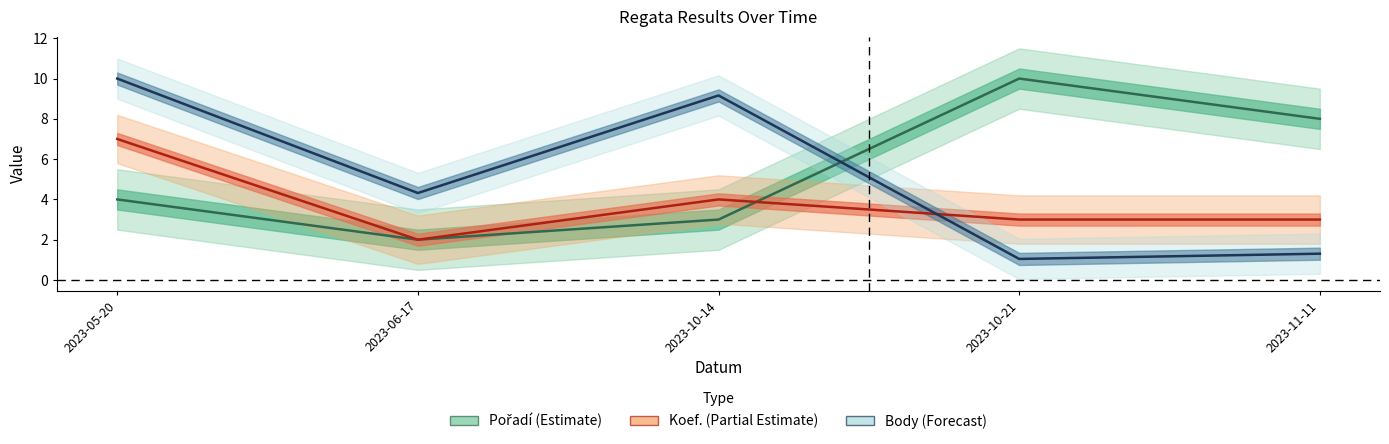

How many data points in Body (Forecast) are less than 4?

2